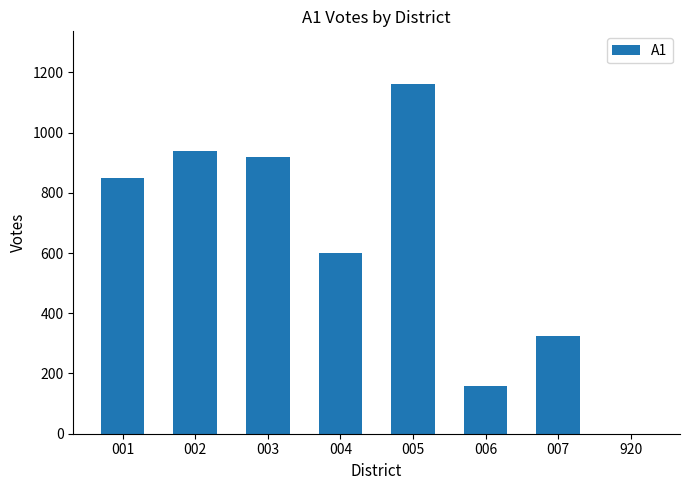

At which label is the value closest to 581?

004